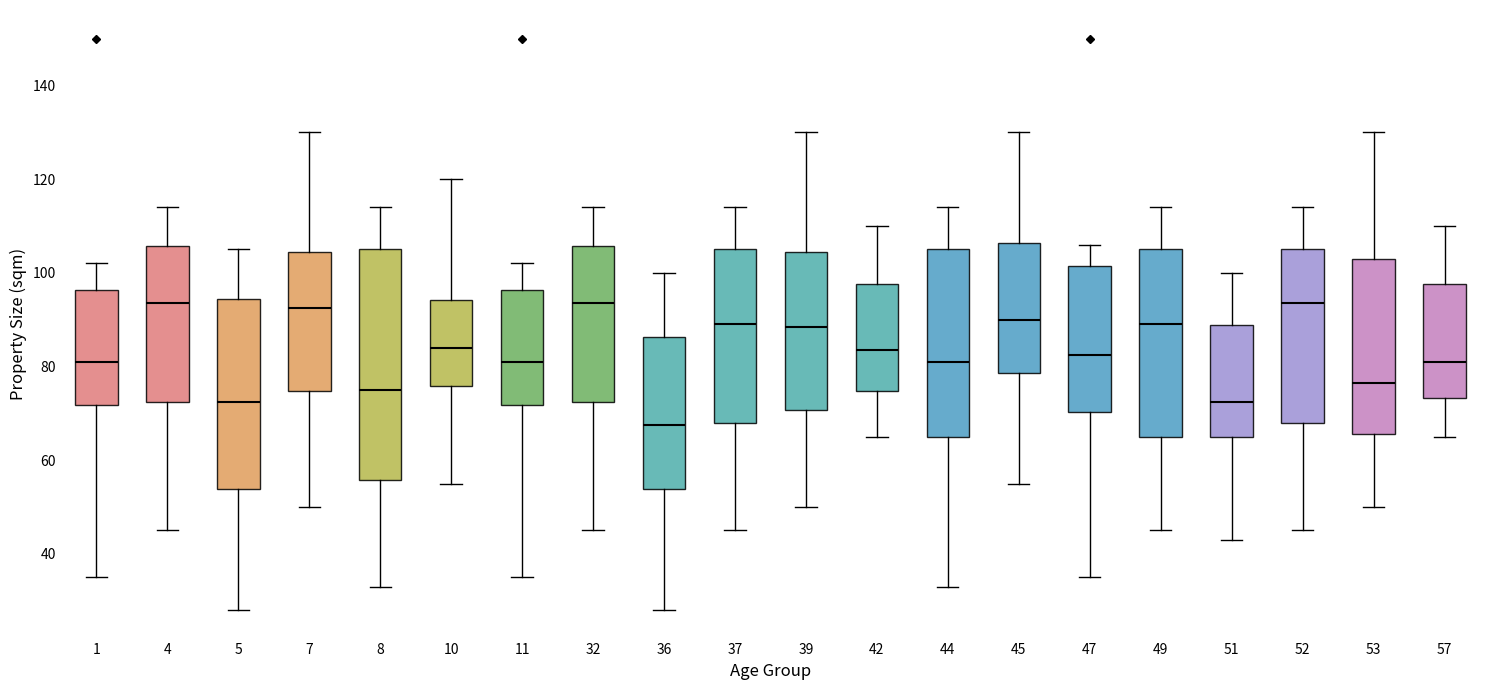

Reading left to right, transcribe this box plot: for each box, give where its median line is, the range the box spans, and where its two whiskers end, as read against the y-axis. The values are not printed on the chart, so give them approximately, as read against the axis.

1: median 82, box 72 to 96, whiskers 36 to 102
4: median 94, box 72 to 106, whiskers 46 to 114
5: median 72, box 54 to 94, whiskers 28 to 106
7: median 92, box 74 to 104, whiskers 50 to 130
8: median 76, box 56 to 106, whiskers 34 to 114
10: median 84, box 76 to 94, whiskers 56 to 120
11: median 82, box 72 to 96, whiskers 36 to 102
32: median 94, box 72 to 106, whiskers 46 to 114
36: median 68, box 54 to 86, whiskers 28 to 100
37: median 90, box 68 to 106, whiskers 46 to 114
39: median 88, box 70 to 104, whiskers 50 to 130
42: median 84, box 74 to 98, whiskers 66 to 110
44: median 82, box 66 to 106, whiskers 34 to 114
45: median 90, box 78 to 106, whiskers 56 to 130
47: median 82, box 70 to 102, whiskers 36 to 106
49: median 90, box 66 to 106, whiskers 46 to 114
51: median 72, box 66 to 88, whiskers 44 to 100
52: median 94, box 68 to 106, whiskers 46 to 114
53: median 76, box 66 to 104, whiskers 50 to 130
57: median 82, box 74 to 98, whiskers 66 to 110